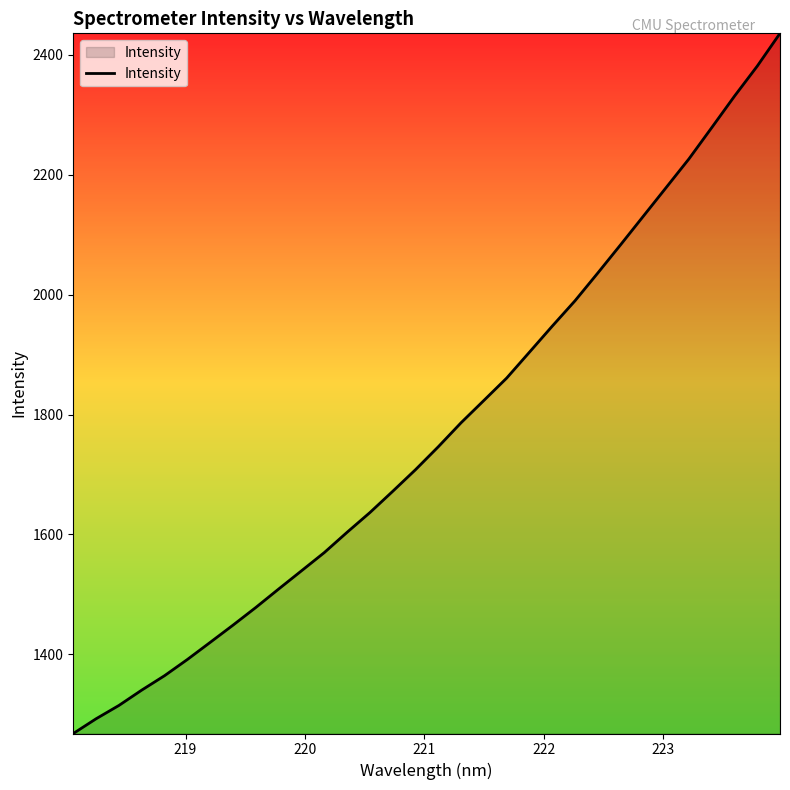

What is the average value?

1771.7